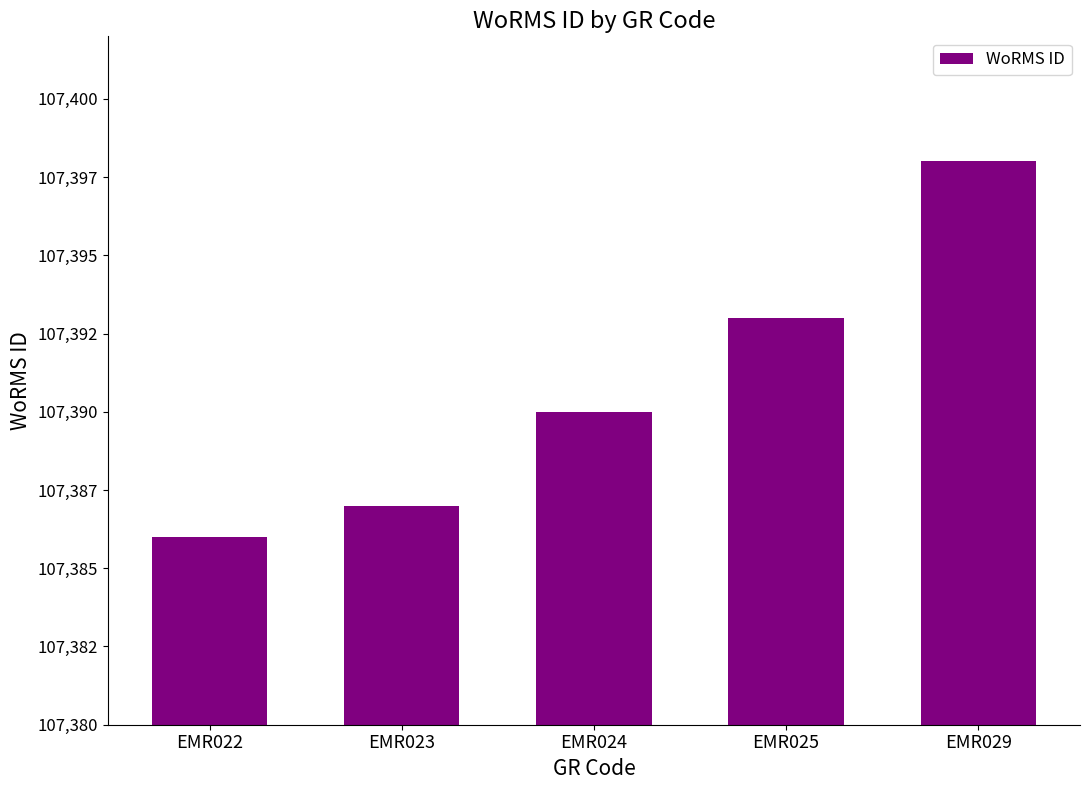

What is the maximum value shown in the chart?

107398